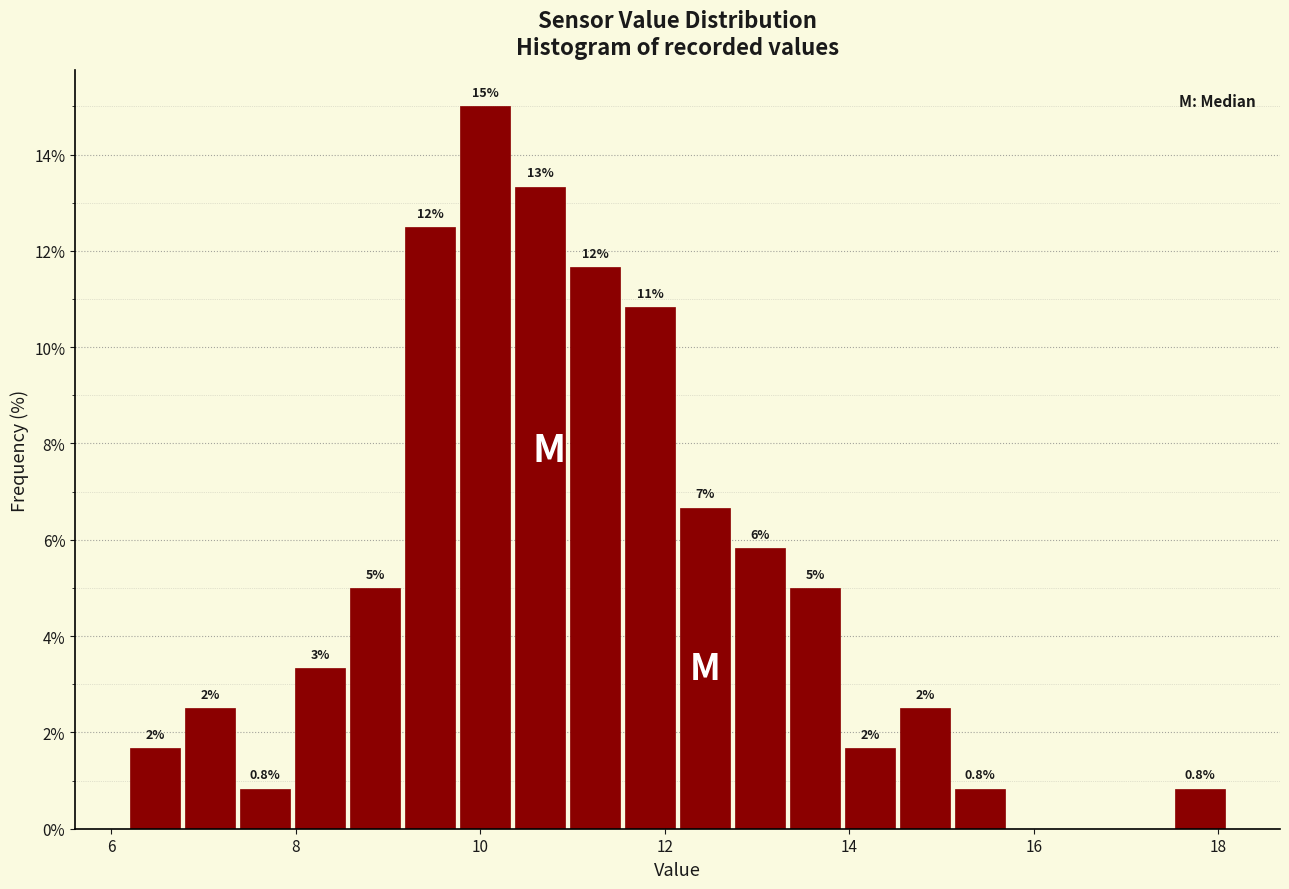

Around what value on the x-axis is the tallest bar? Give the approximate position of its centre, as read against the axis.

10.0